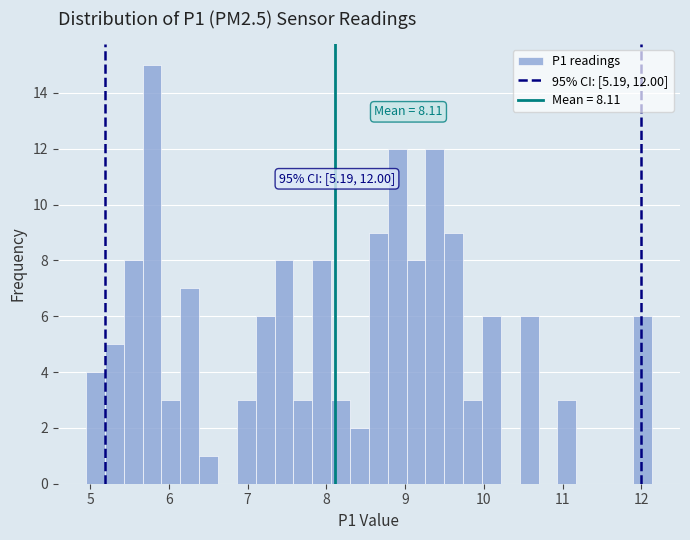

Read against the x-axis, roughly where is the centre of the tallest bar?

5.8